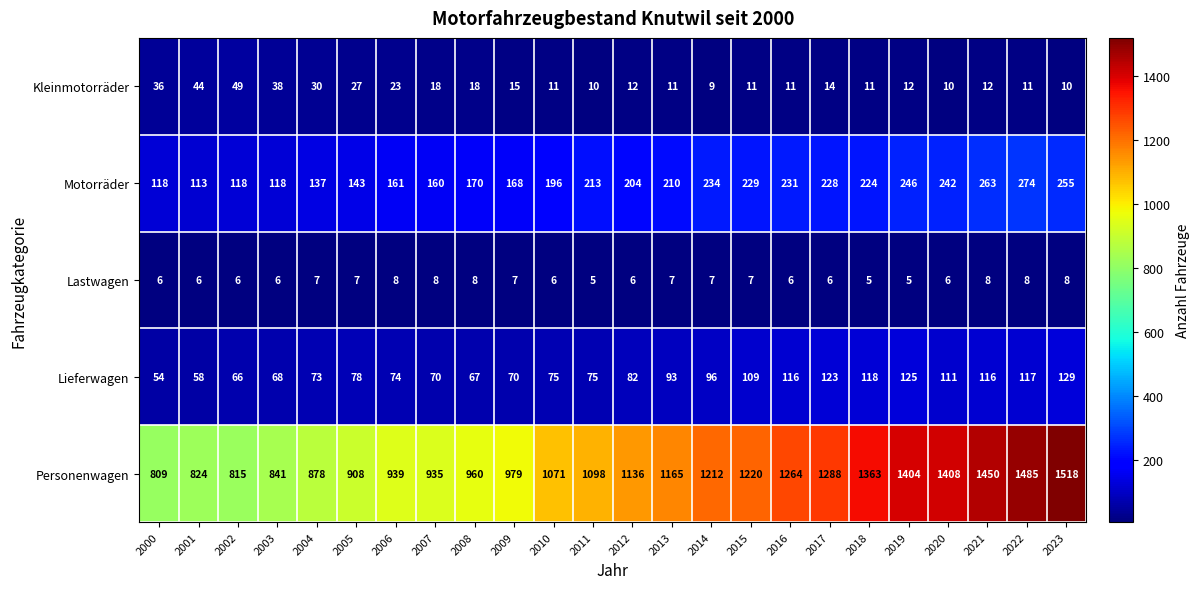

How many series are shown in this chart?

5